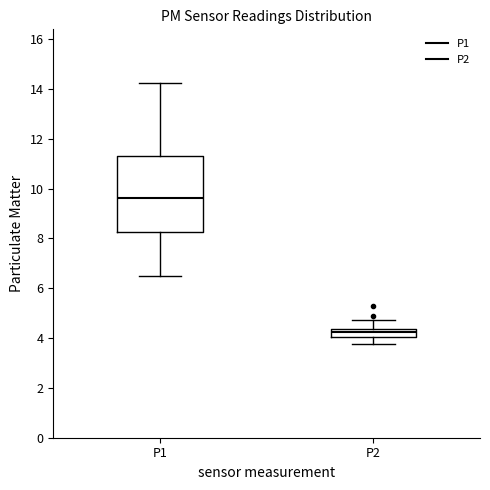

Which box's median line is the highest?

P1